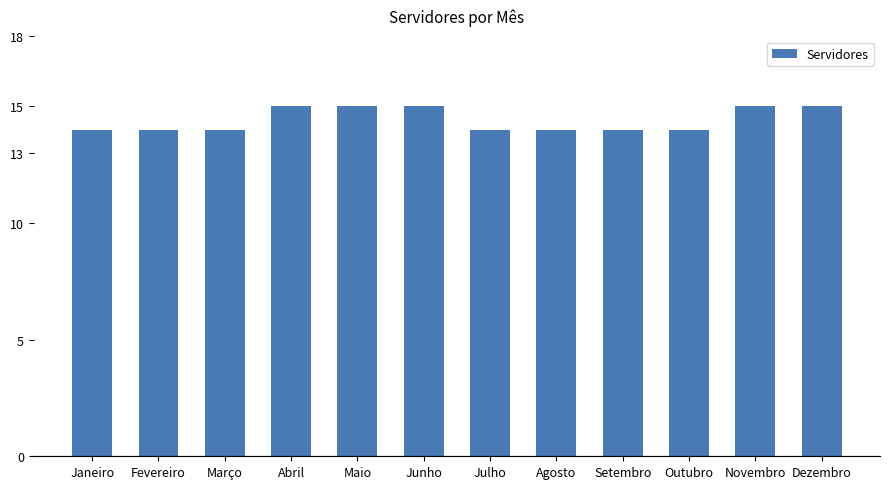

Count the number of categories in the chart.

12